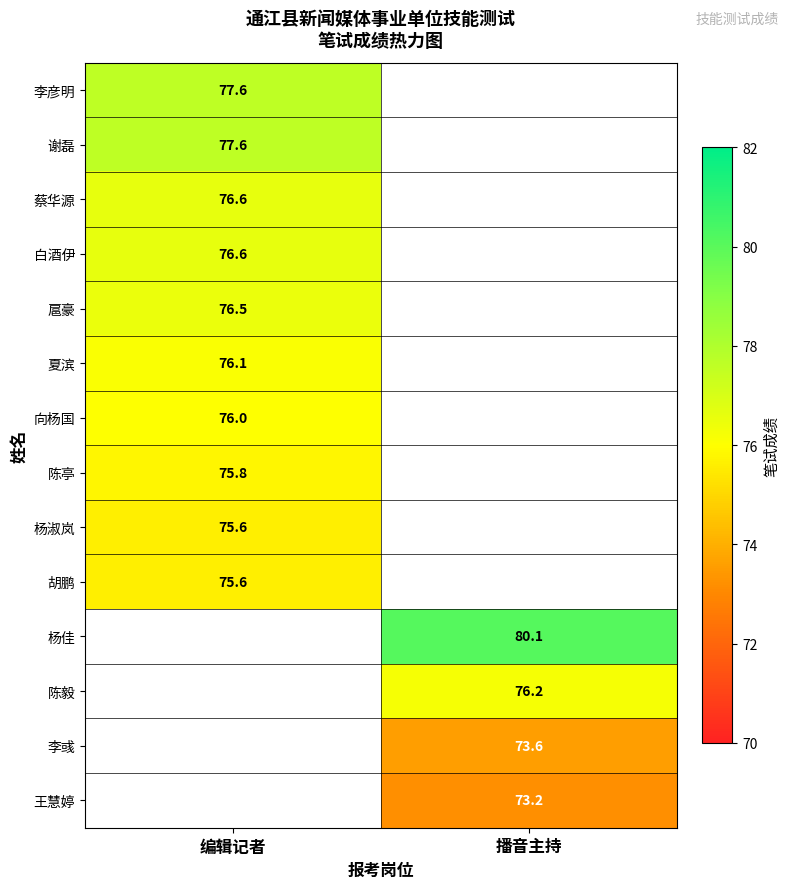

Is the value of 蔡华源 at 编辑记者 greater than the value of 胡鹏 at 编辑记者?

Yes